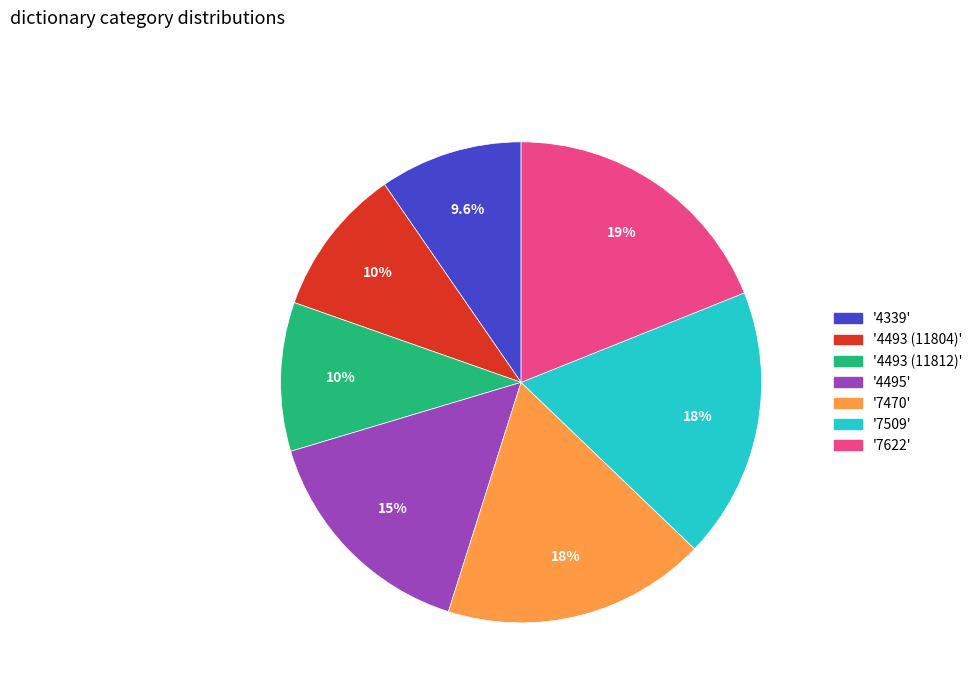

How many slices are in this pie chart?

7